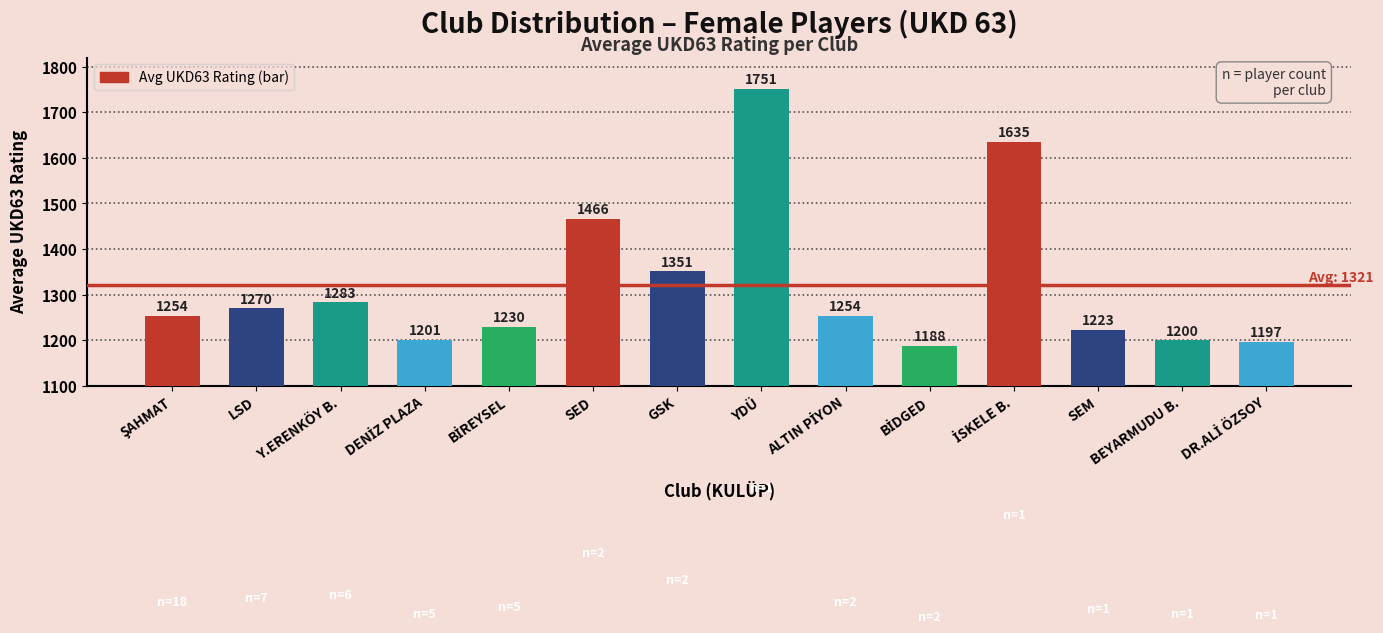

What is the greatest value displayed?

1751